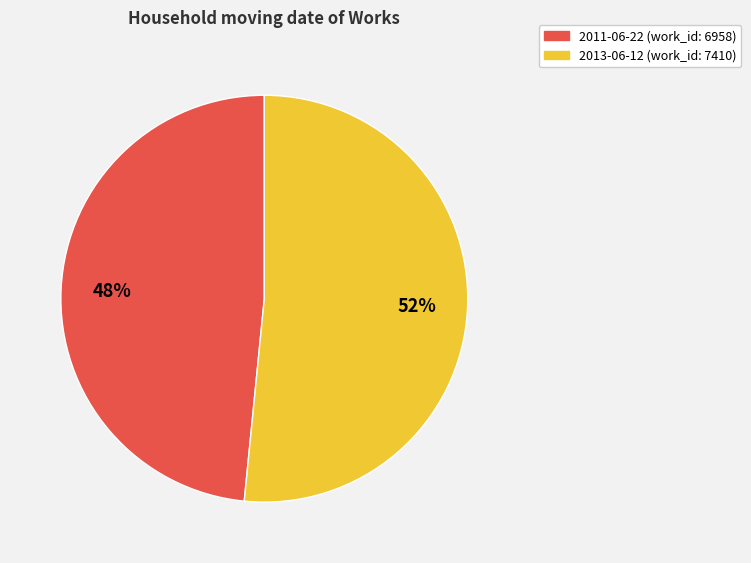

True or false: 2011-06-22 accounts for 35% of the total.

False